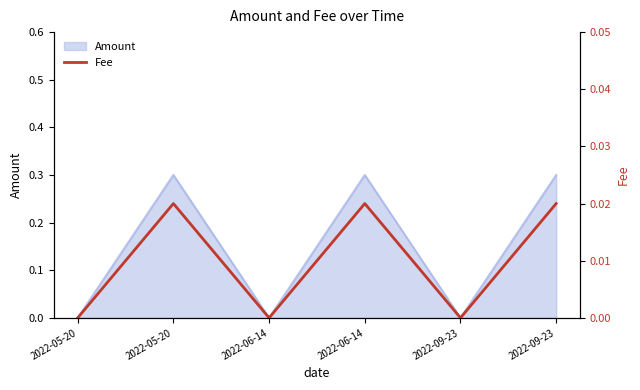

Between 2022-06-14 and 2022-05-20, which is larger?

2022-06-14